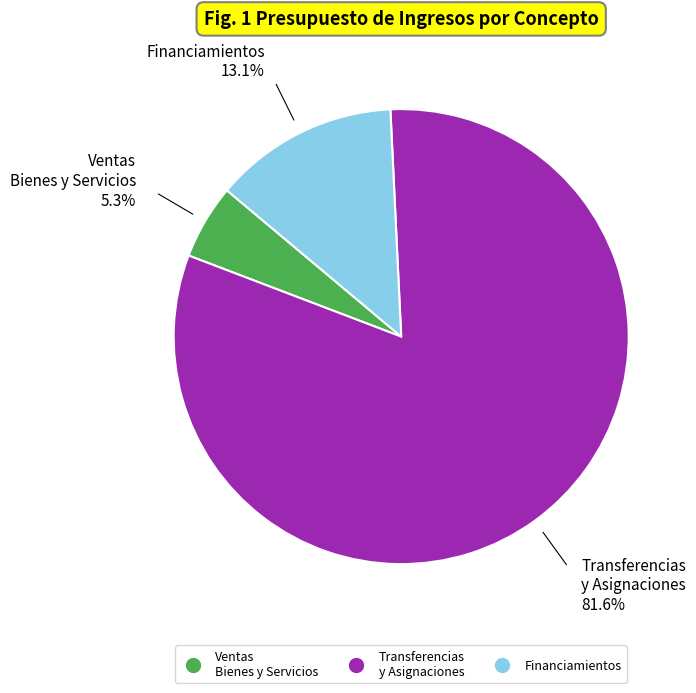

Is there any slice that represents more than half of the pie?

Yes